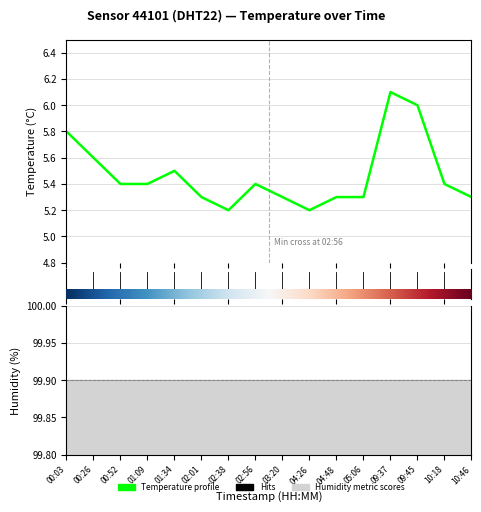

How many lines are shown in the chart?

1